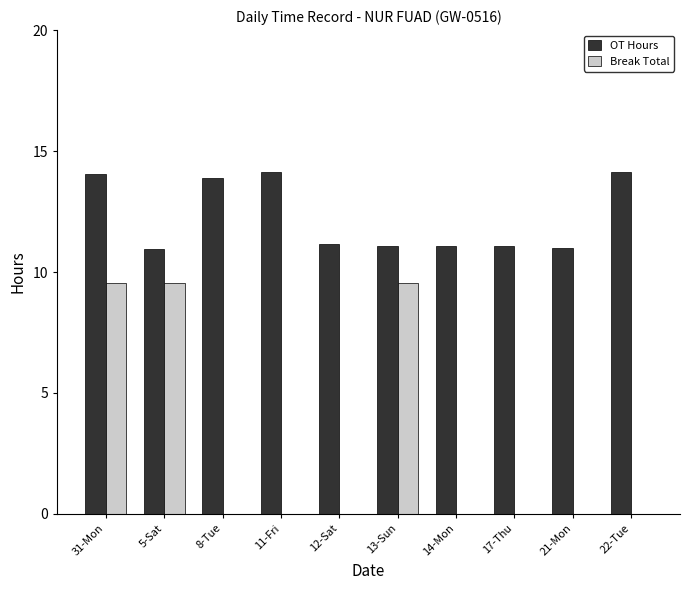

The value of Break Total at 21-Mon is 0.0. True or false?

True